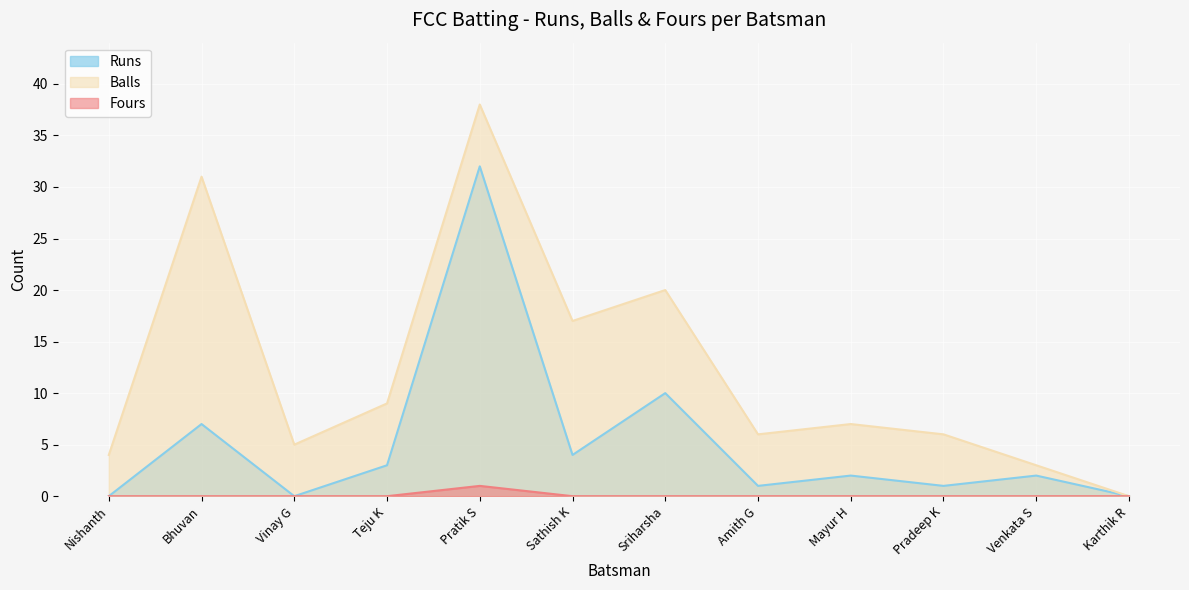

True or false: Runs and Fours cross at least once.

False